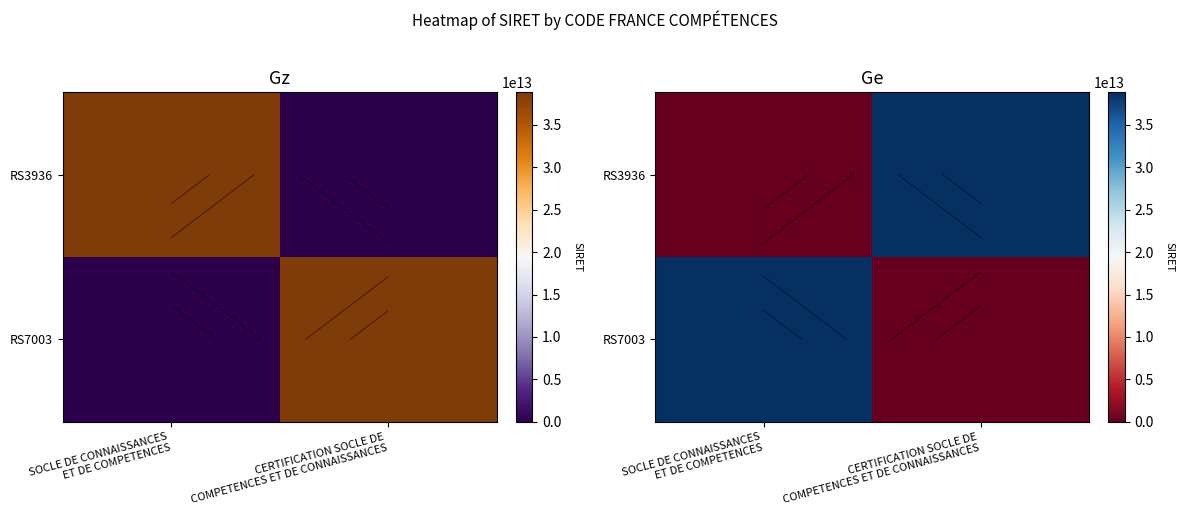

What is the sum of the RS7003 values at CERTIFICATION SOCLE DE COMPETENCES ET DE CONNAISSANCES and SOCLE DE CONNAISSANCES ET DE COMPETENCES?

38823462700056